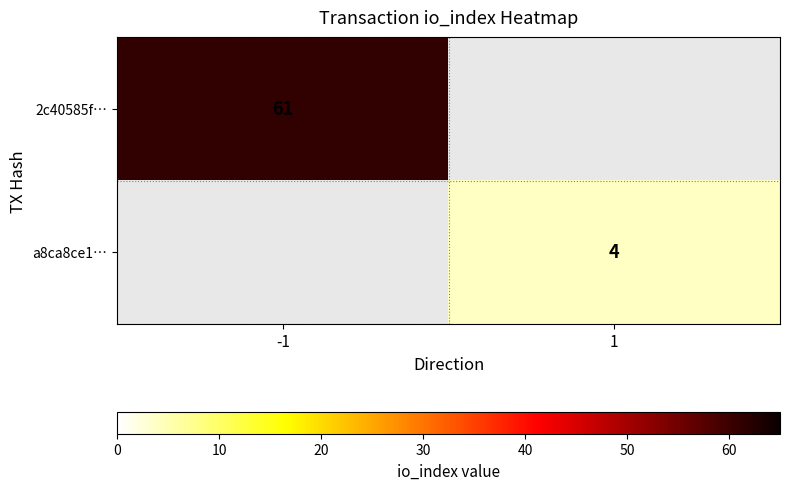

The a8ca8ce1… series shows 4 at 1. True or false?

True